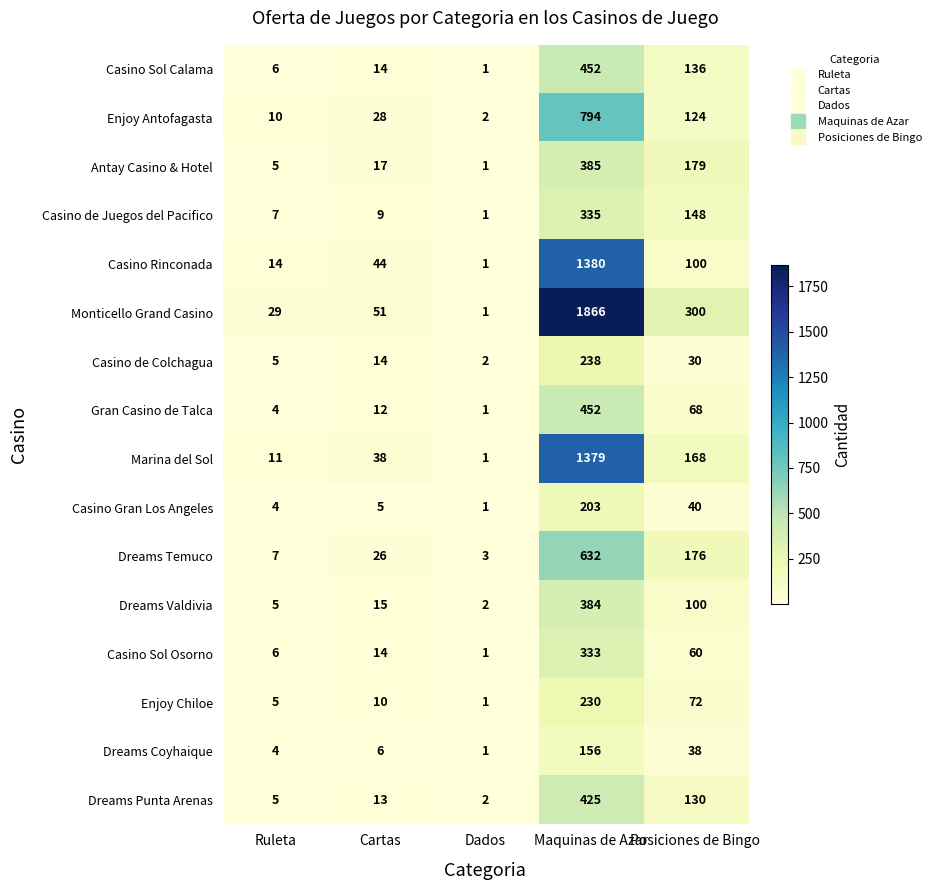

Which category has the lowest value in the Gran Casino de Talca series?

Dados